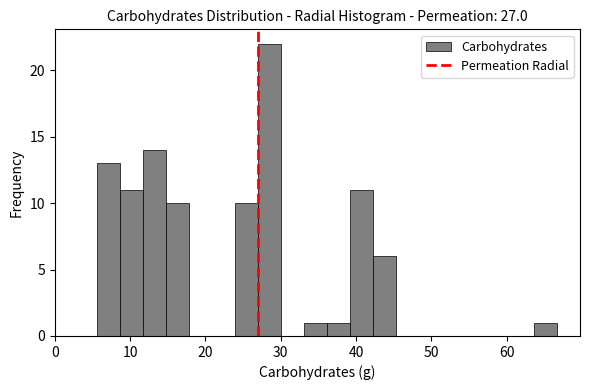

Around what value on the x-axis is the tallest bar? Give the approximate position of its centre, as read against the axis.

29